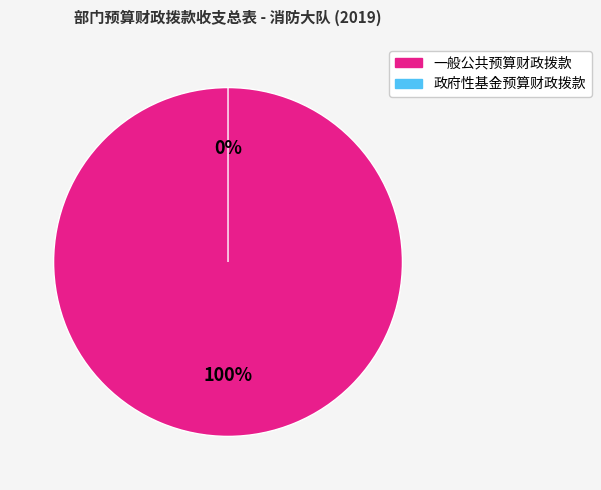

The 一般公共预算财政拨款 slice represents 87% of the pie. True or false?

False